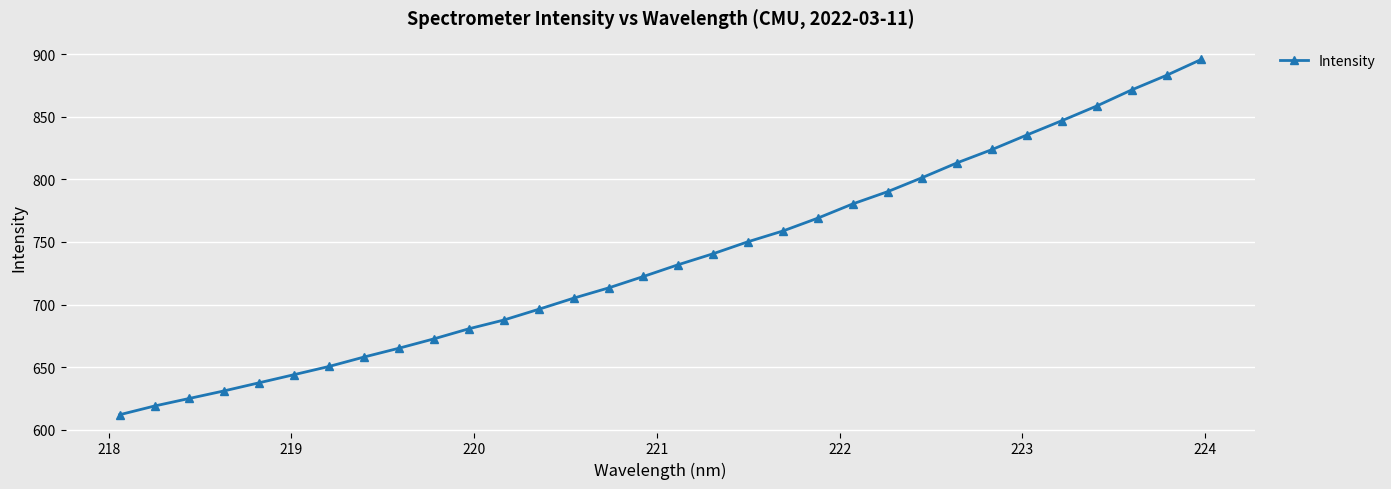

What is the maximum value shown in the chart?

895.8